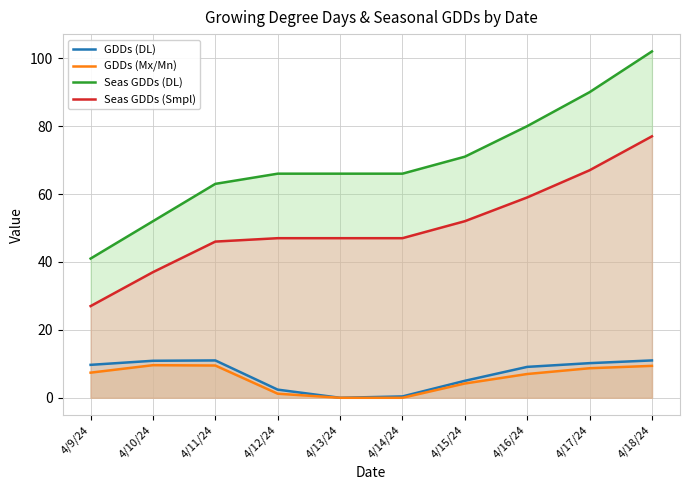

What is the total value across all series at 4/17/24?

175.9